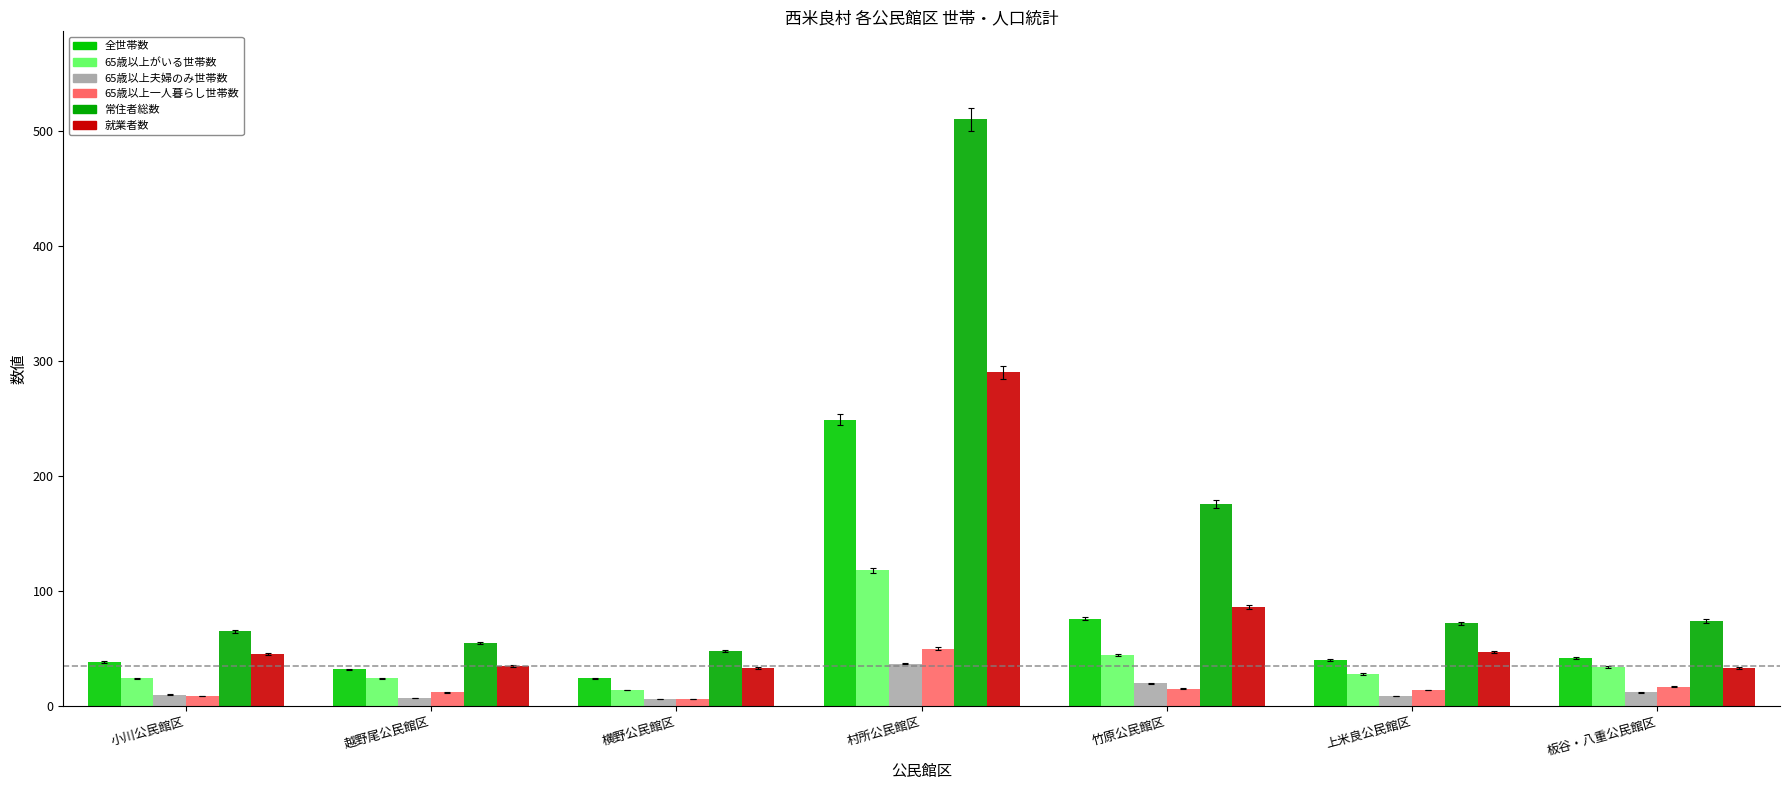

At which label does 65歳以上がいる世帯数 reach its minimum?

横野公民館区